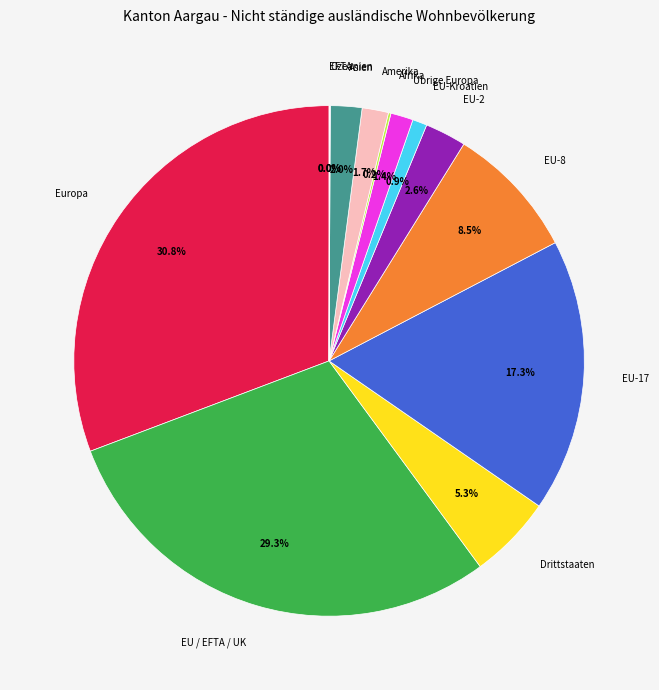

Is Europa the majority of the pie?

No